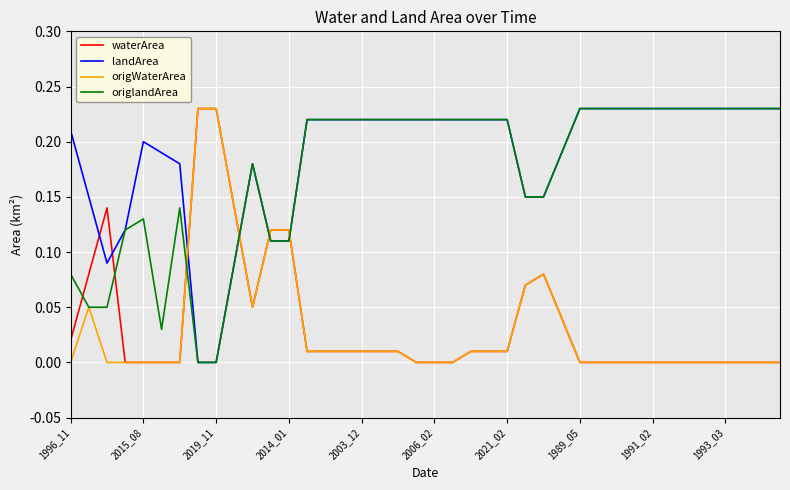

True or false: origWaterArea and origlandArea intersect in this chart.

True